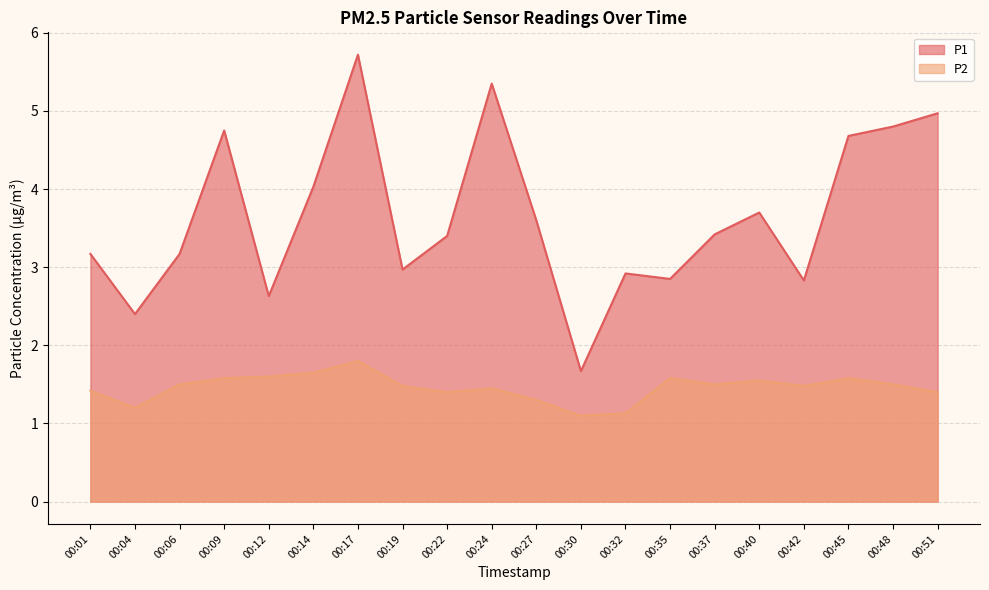

List the series in order of their peak value, lowest first.

P2, P1